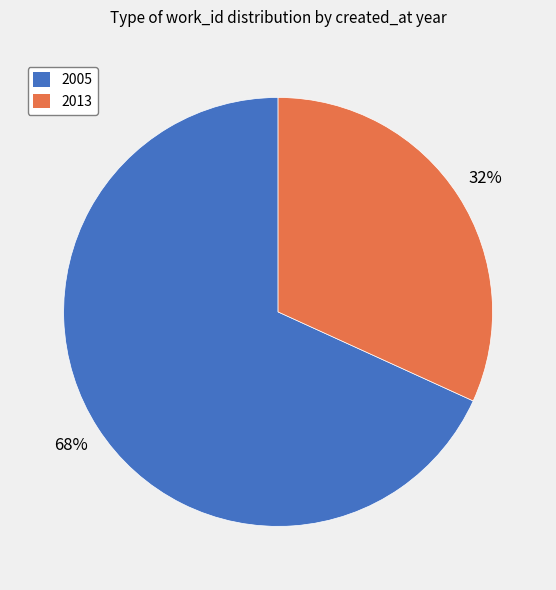

Rank the categories by value from highest to lowest.

2005, 2013